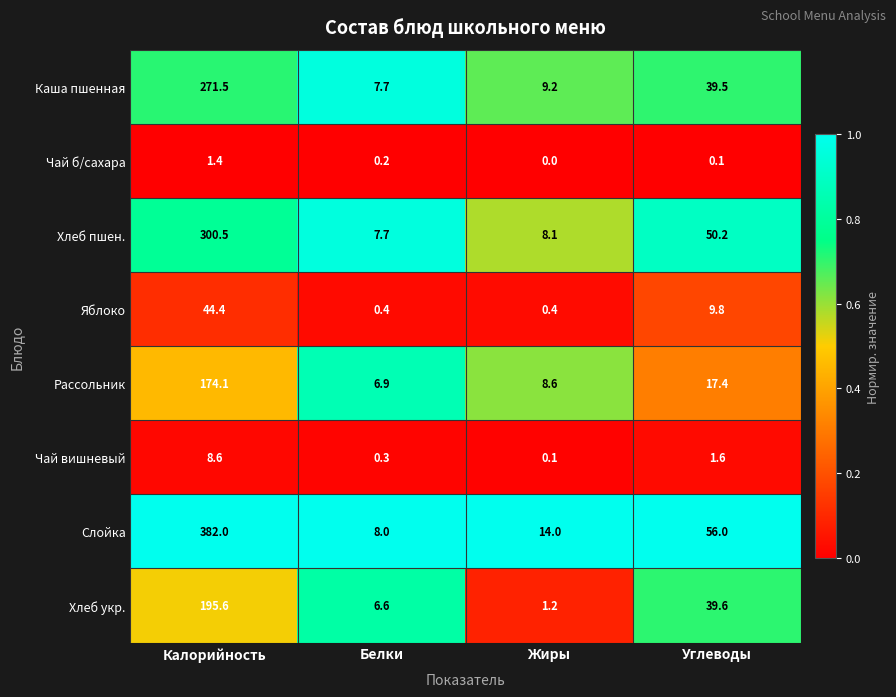

Rank the series by their maximum value, from lowest to highest.

Чай б/сахара, Чай вишневый, Яблоко, Рассольник, Хлеб укр., Каша пшенная, Хлеб пшен., Слойка